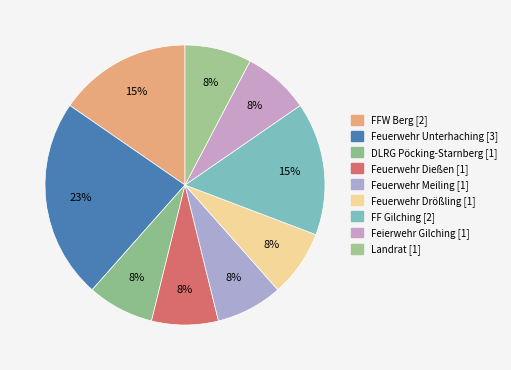

To the nearest percent, what portion does Feuerwehr Dießen represent?

8%